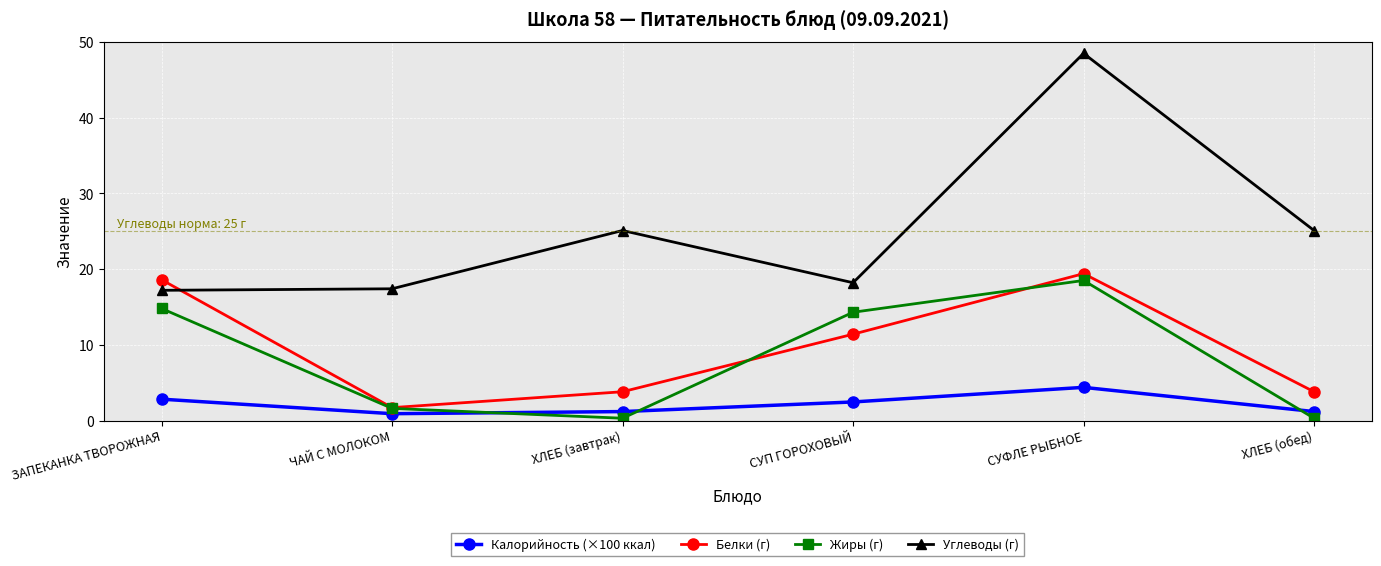

What is the difference between the highest and lowest values at ХЛЕБ (обед)?

24.8